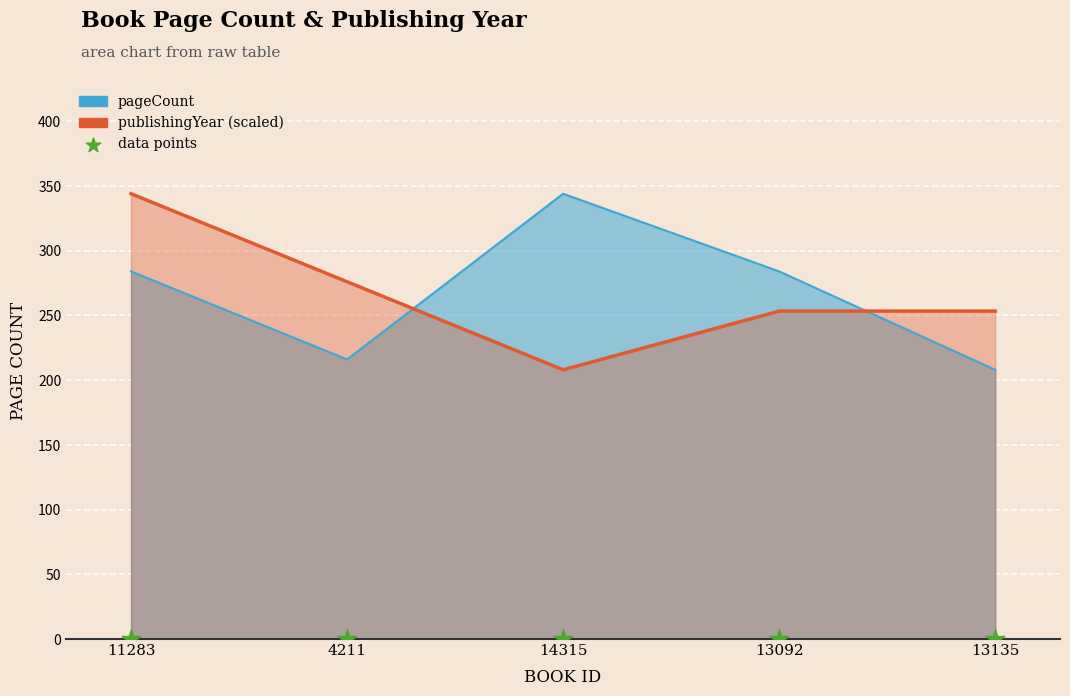

At how many categories does at least one series exceed 230?

5